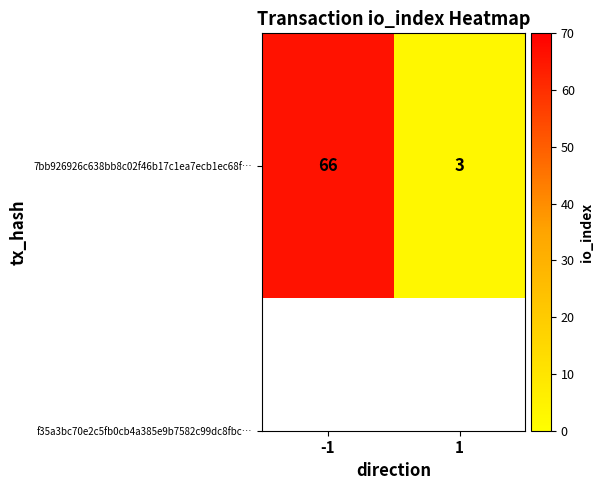

How many data points does each series have?

2